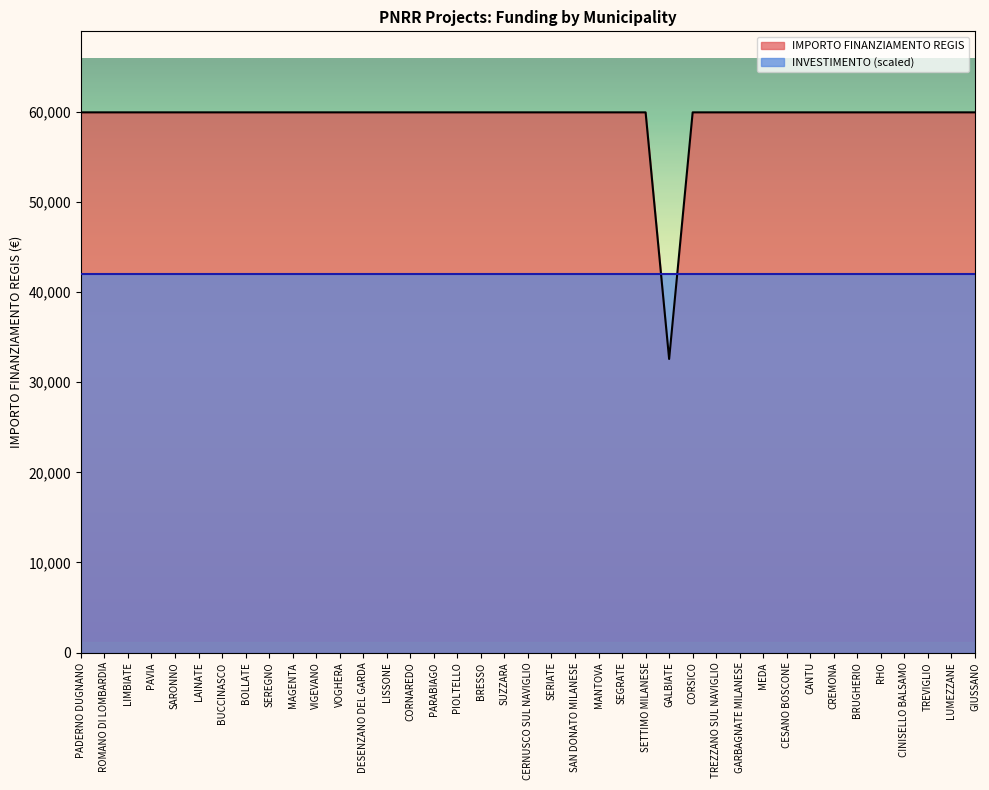

Reading left to right, extract all data points from this chart.

59966	59966	59966	59966	59966	59966	59966	59966	59966	59966	59966	59966	59966	59966	59966	59966	59966	59966	59966	59966	59966	59966	59966	59966	59966	32589	59966	59966	59966	59966	59966	59966	59966	59966	59966	59966	59966	59966	59966